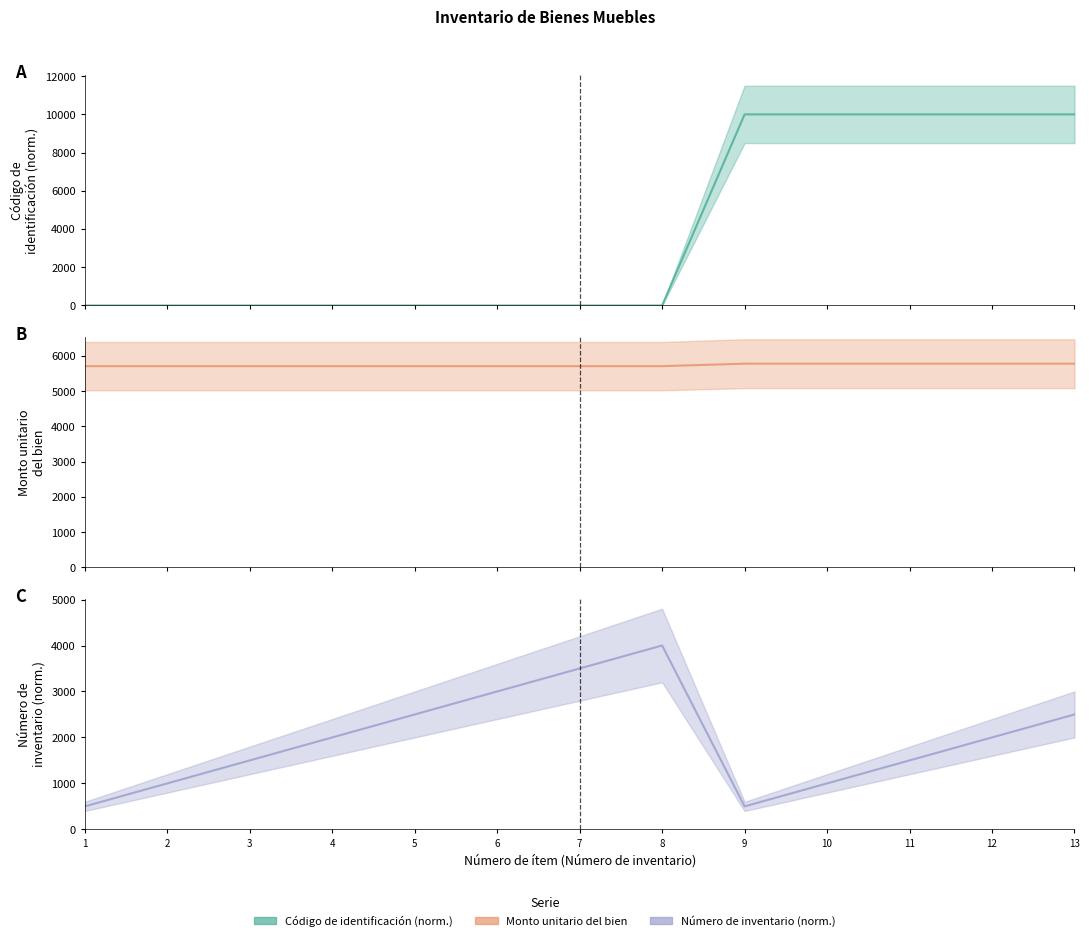

What is the difference between the second highest and minimum values in the Monto unitario del bien (central) series?

69.6